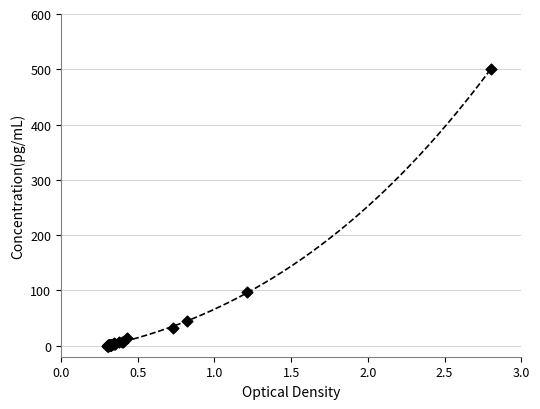

What Y value in the scatter plot is closest to 250?

96.2